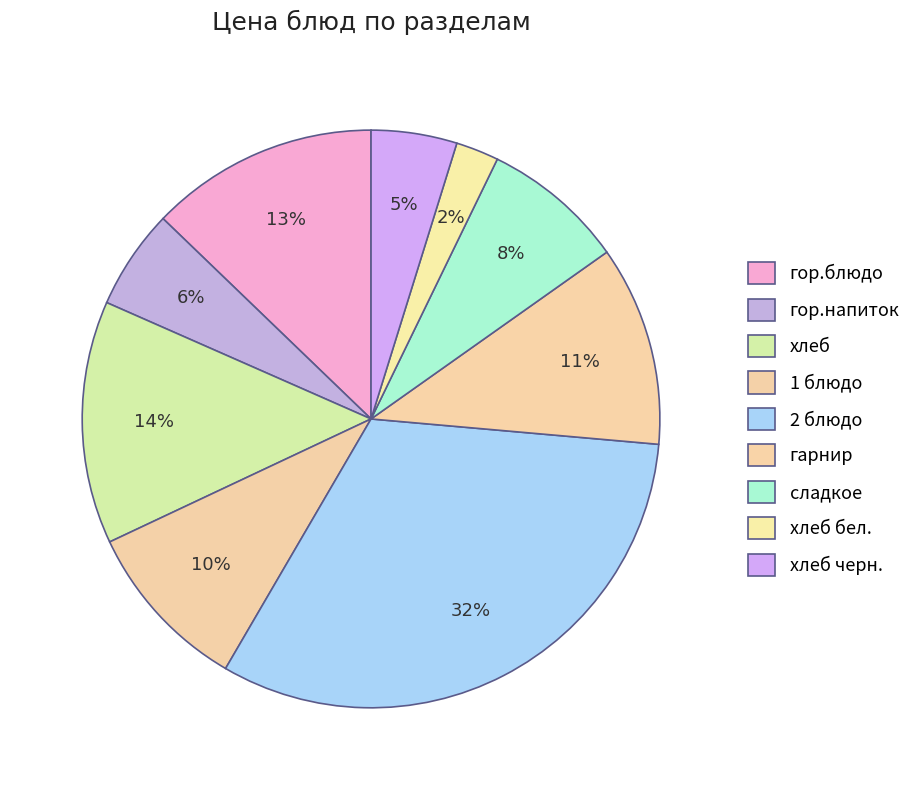

How many slices are in this pie chart?

9